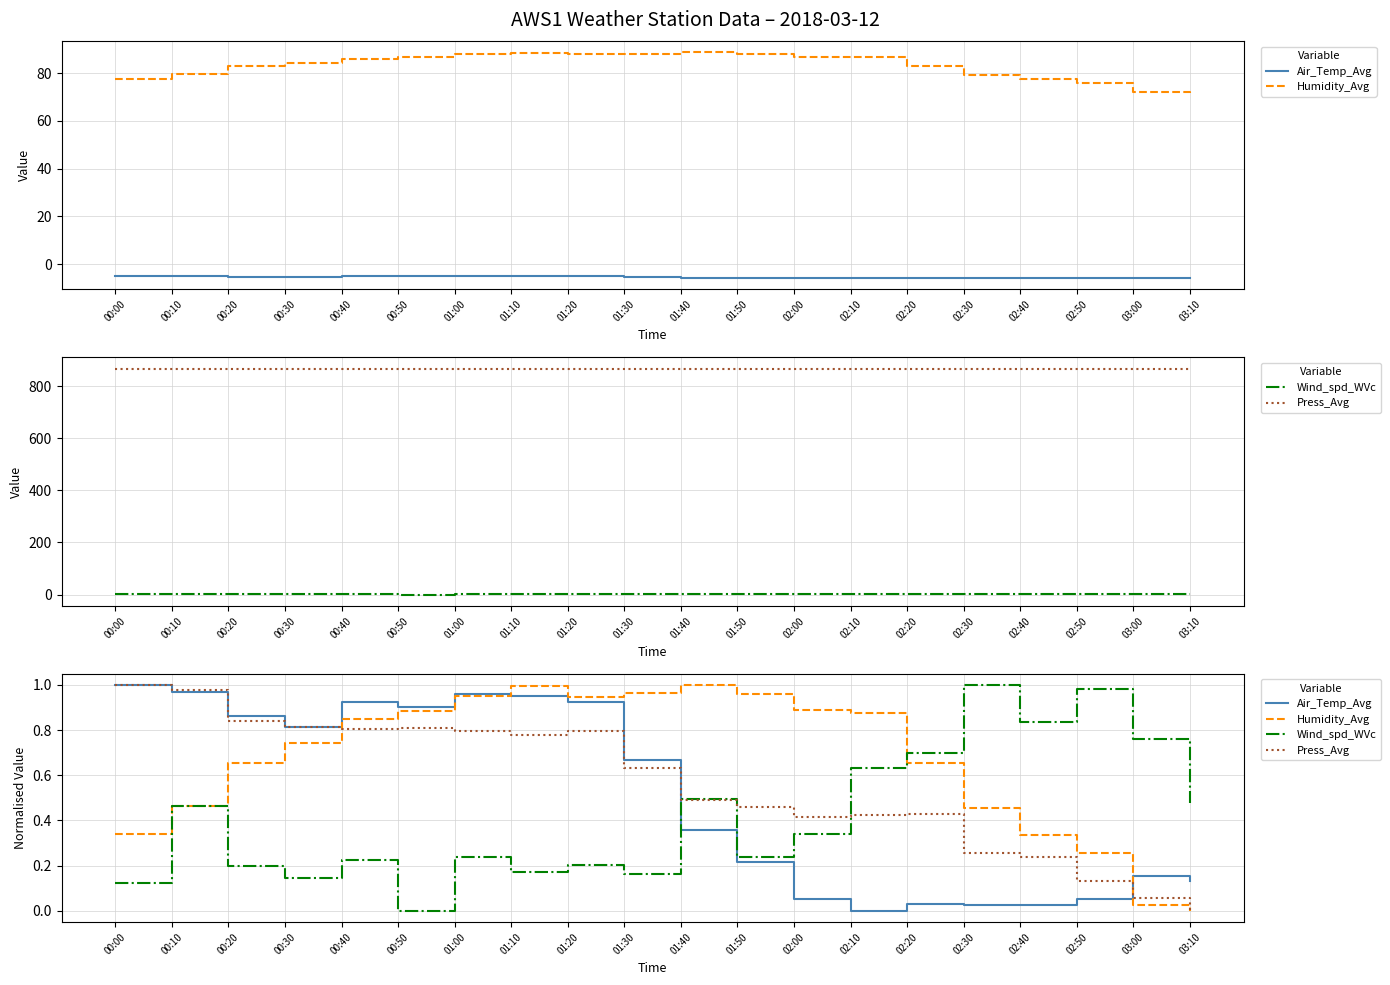

What is the highest value of the Humidity_Avg series?

1.0